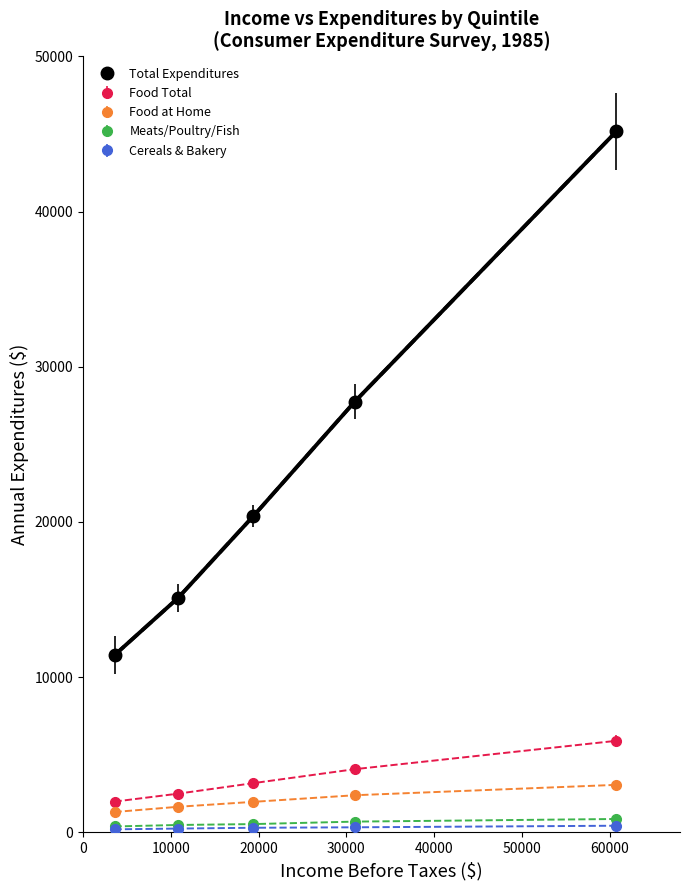

Which series has the widest spread of values?

Total Expenditures